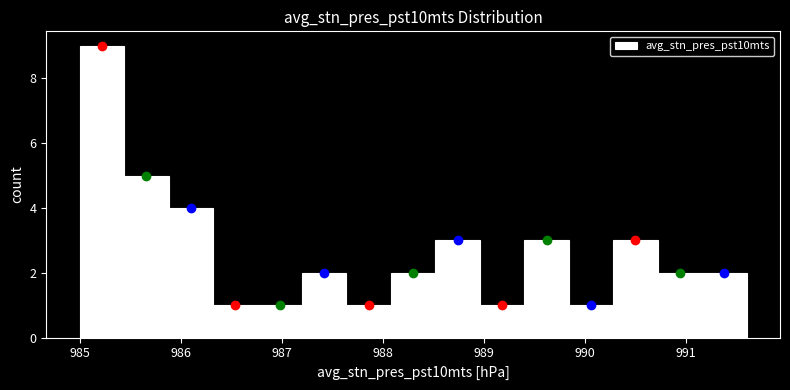

How tall is the bar that spans 985.88 to 986.32 on the x-axis? Neither the bar edges nor the heights are printed on the chart, so give them approximately, as read against the axes.

4